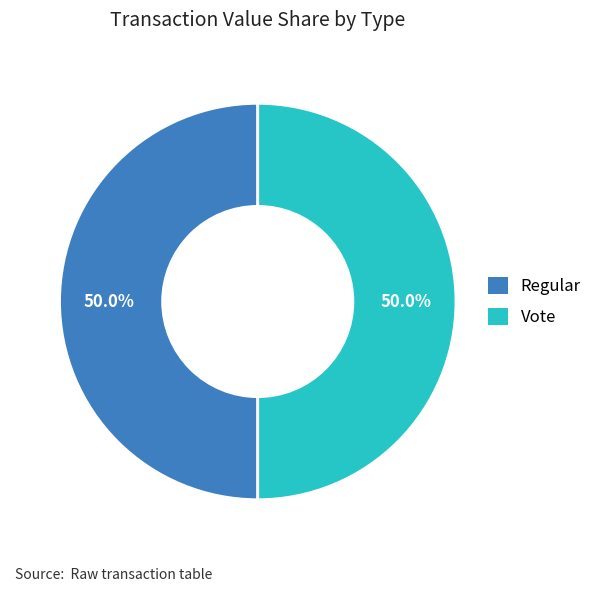

What is the total percentage of Regular and Vote?

100.0%